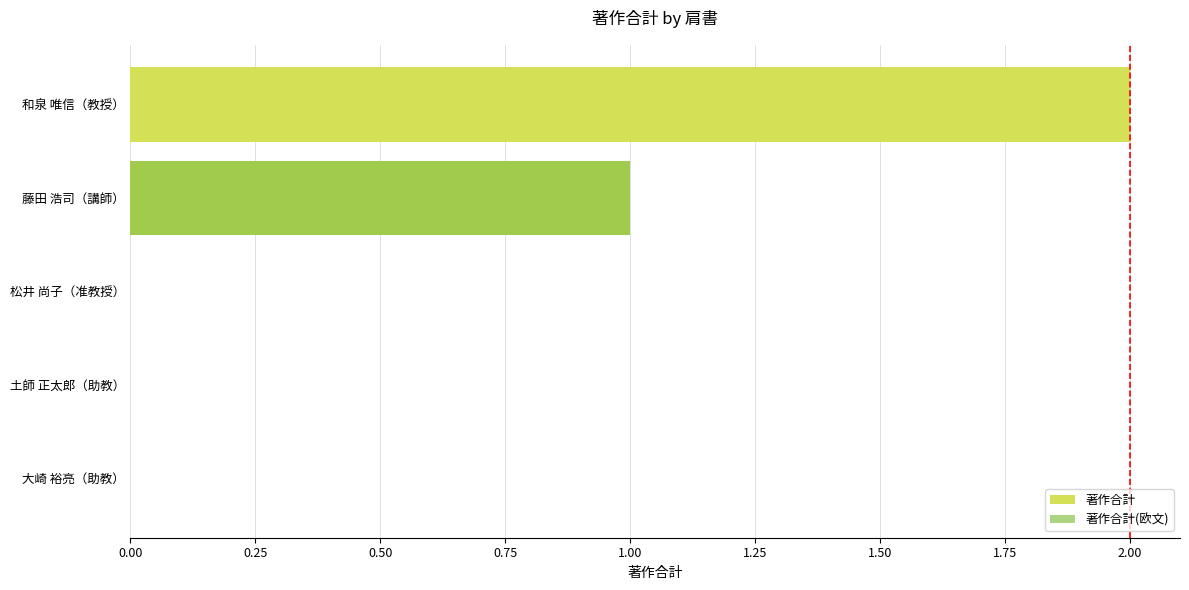

Between 和泉 唯信（教授） and 松井 尚子（准教授）, which is larger?

和泉 唯信（教授）